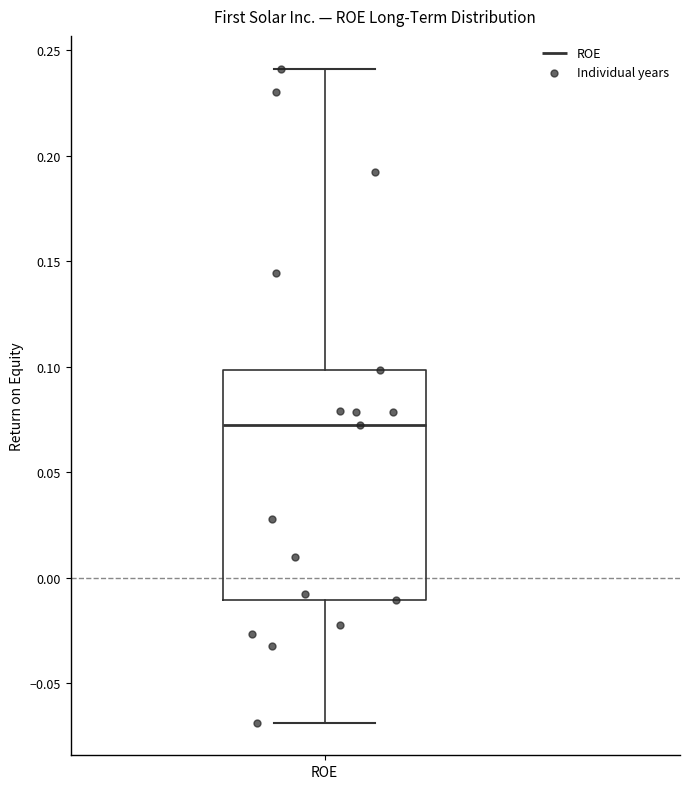

Read this box plot against the y-axis: the position of the median line, the range covered by the box, and the ends of both whiskers. The values are not printed on the chart, so give them approximately, as read against the axis.

median 0.07, box -0.01 to 0.10, whiskers -0.07 to 0.24